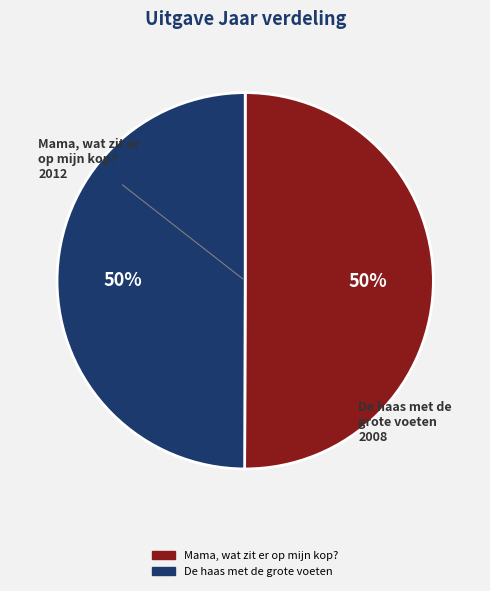

Approximately how many times larger is the value at De haas met de grote voeten compared to Mama, wat zit er op mijn kop??

1.0